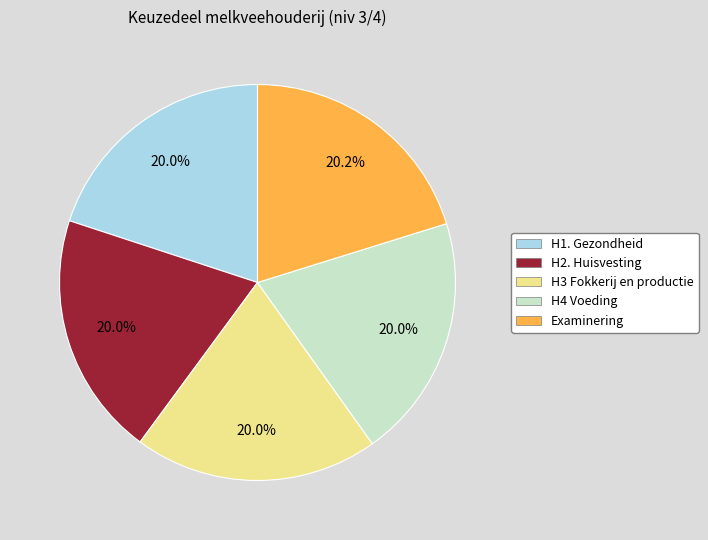

What percentage is NOT represented by H3 Fokkerij en productie?

80.0%